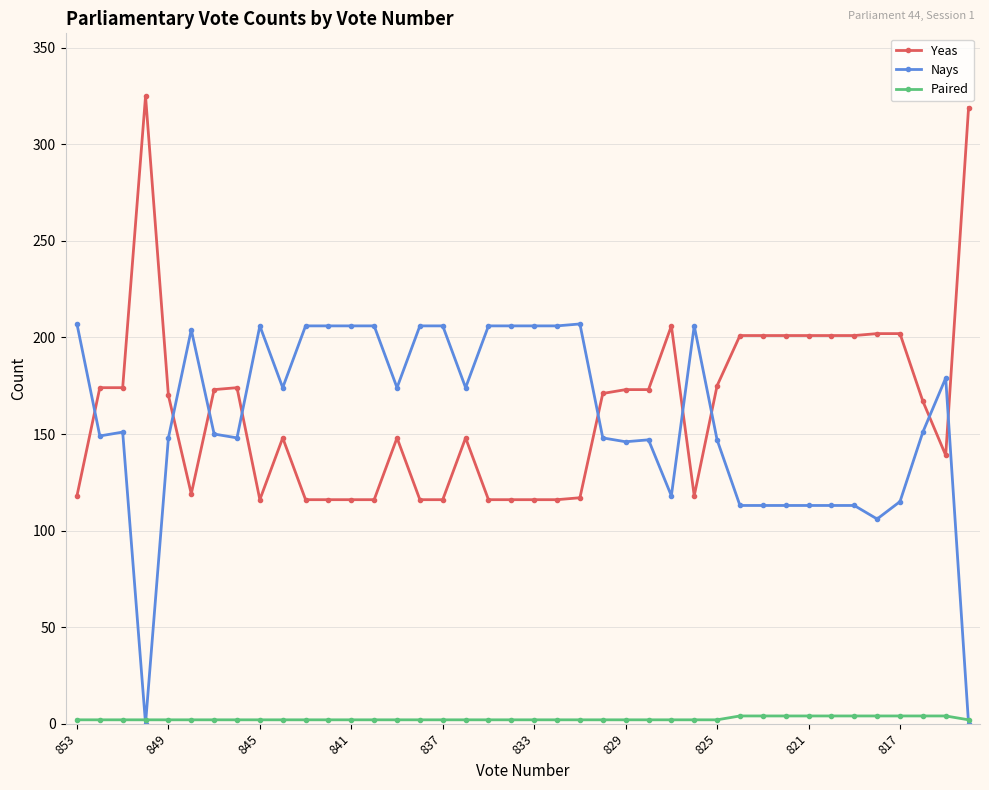

Rank the series by their maximum value, from lowest to highest.

Paired, Nays, Yeas